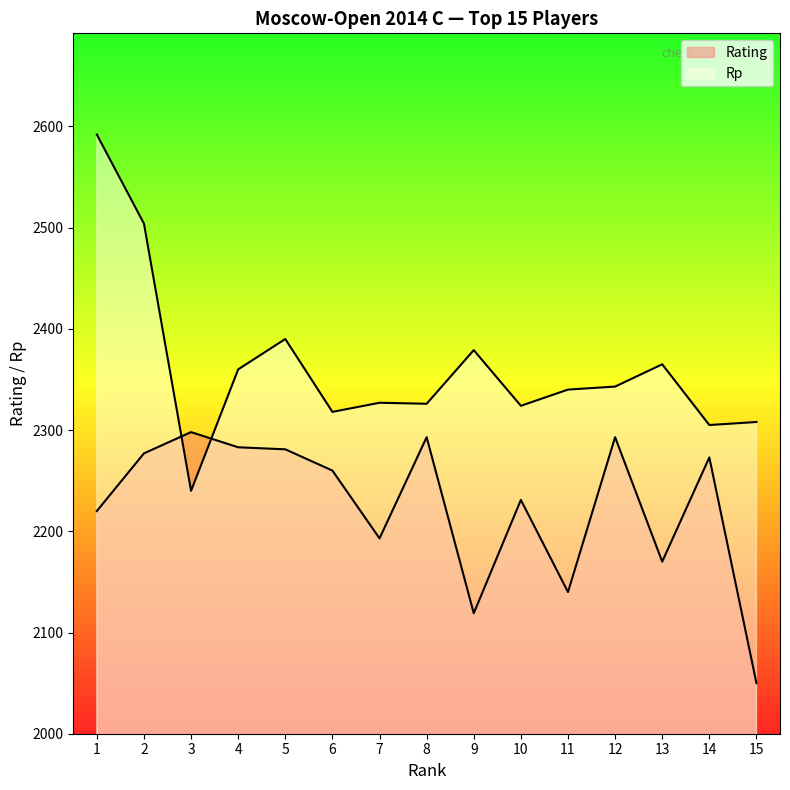

What is the maximum value shown in the chart?

2592